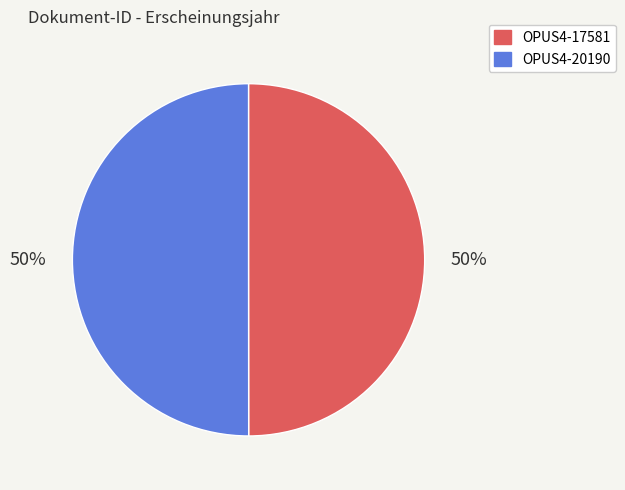

Is the sum of OPUS4-20190 and OPUS4-17581 greater than half?

Yes